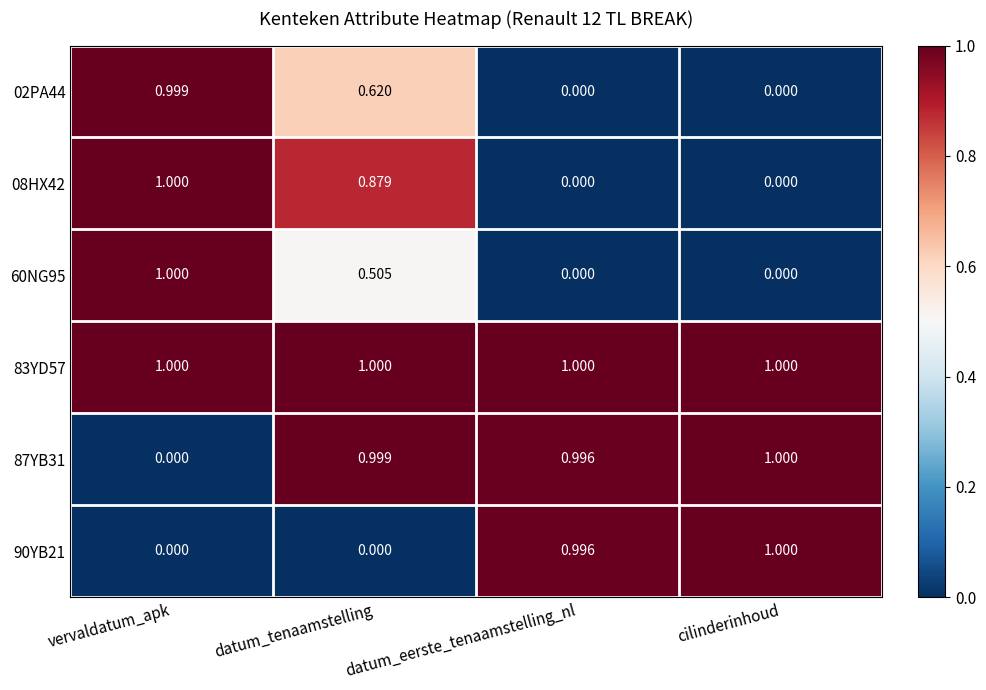

At which label does 08HX42 reach its peak?

vervaldatum_apk